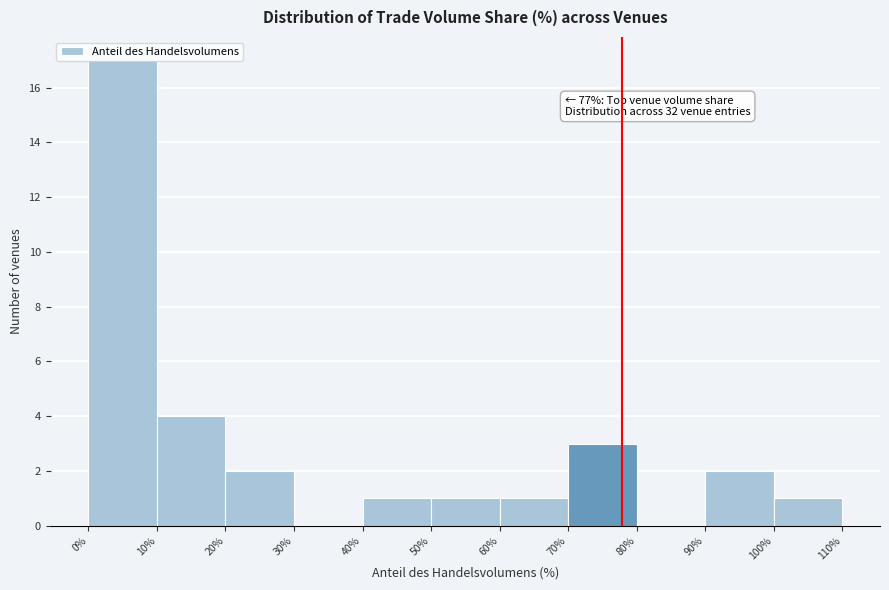

Over which range of the x-axis is the bar tallest?

0% to 10%